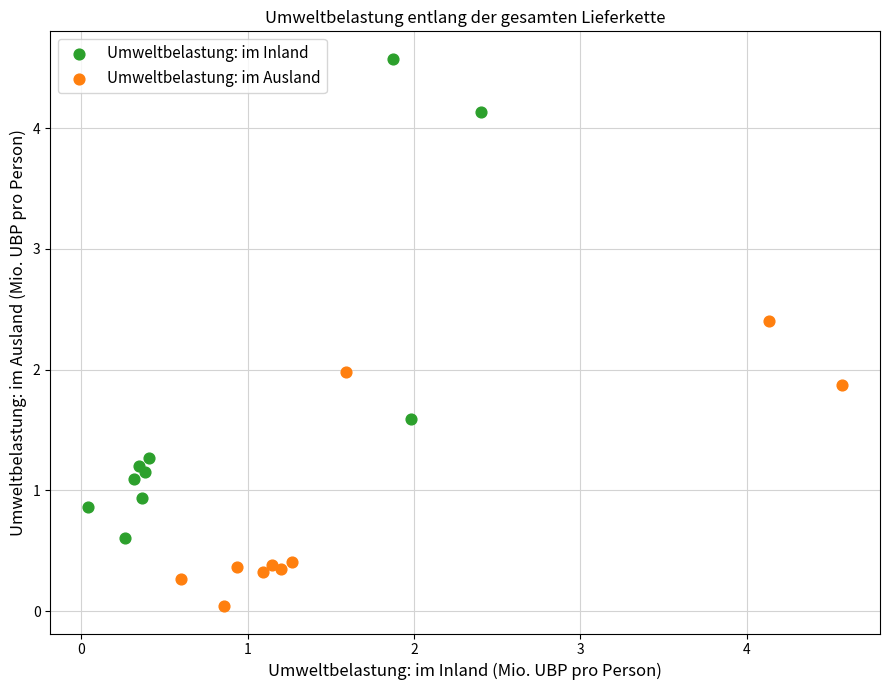

Which series contains the lowest Y value?

Umweltbelastung: im Ausland